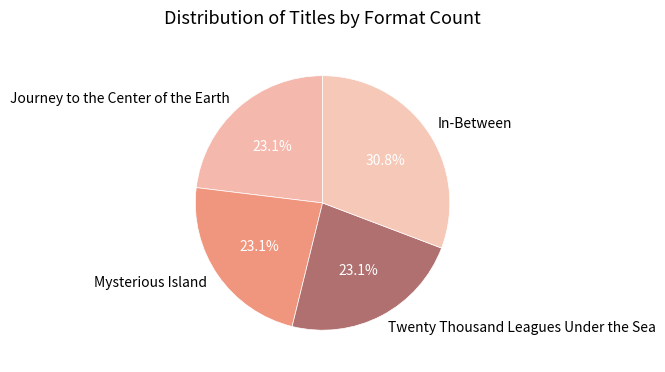

Do Twenty Thousand Leagues Under the Sea and Mysterious Island together represent more than half of the pie?

No